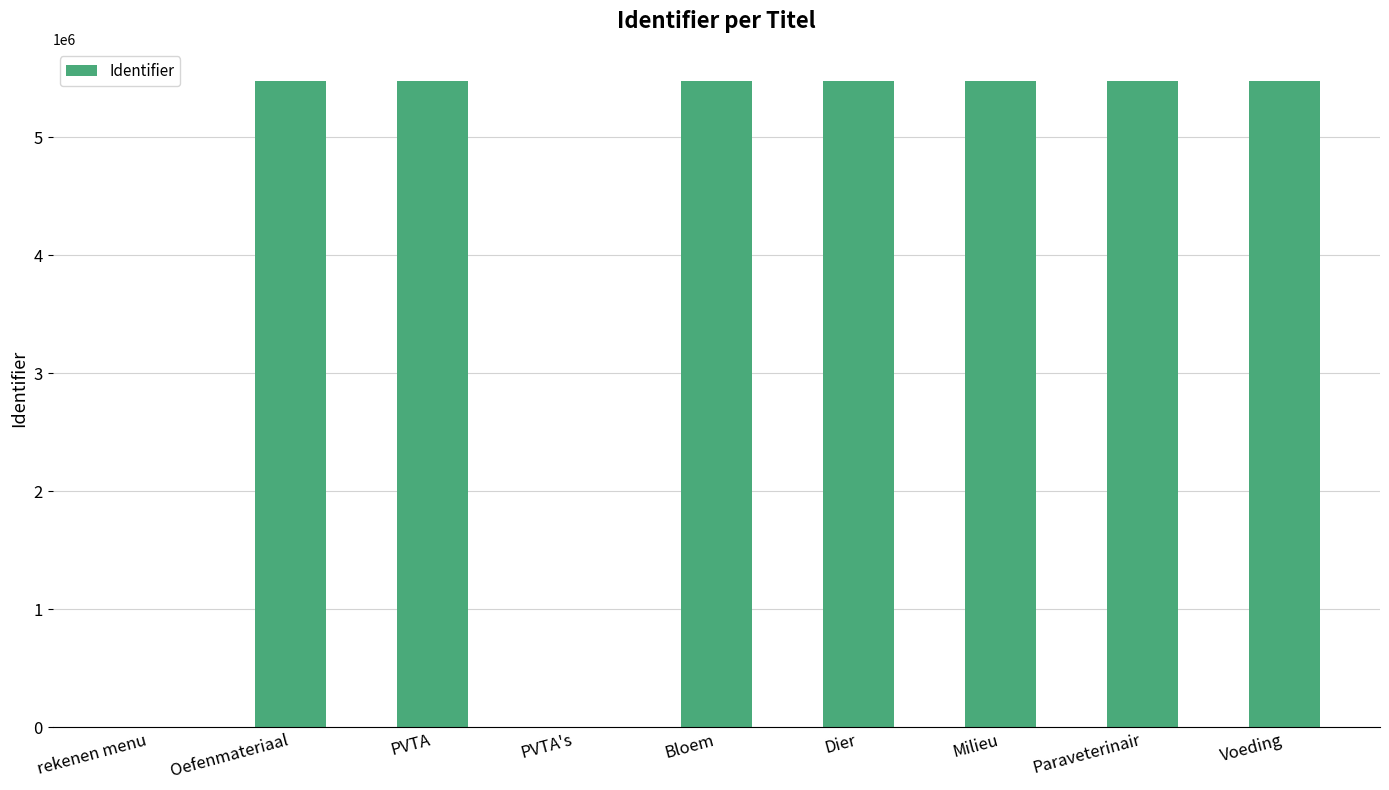

The value at rekenen menu is 0. True or false?

True